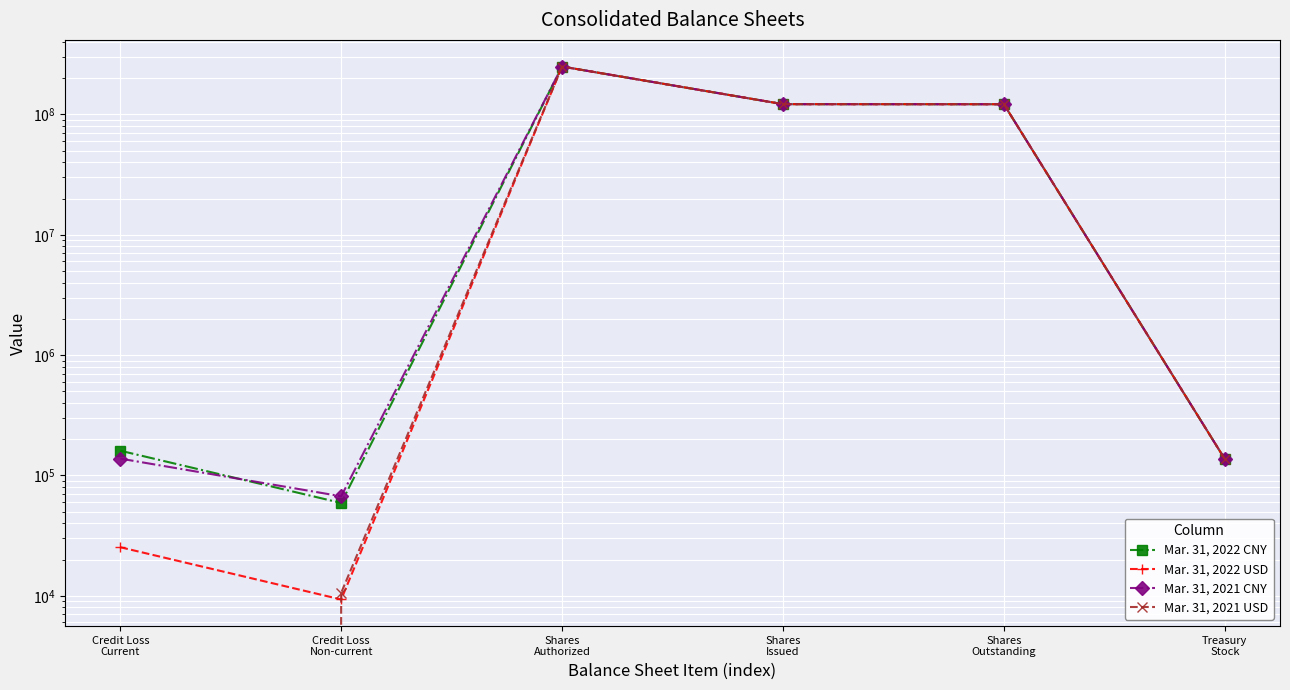

Is the value of Mar. 31, 2021 USD at Credit Loss
Non-current greater than the value of Mar. 31, 2022 CNY at Credit Loss
Non-current?

No